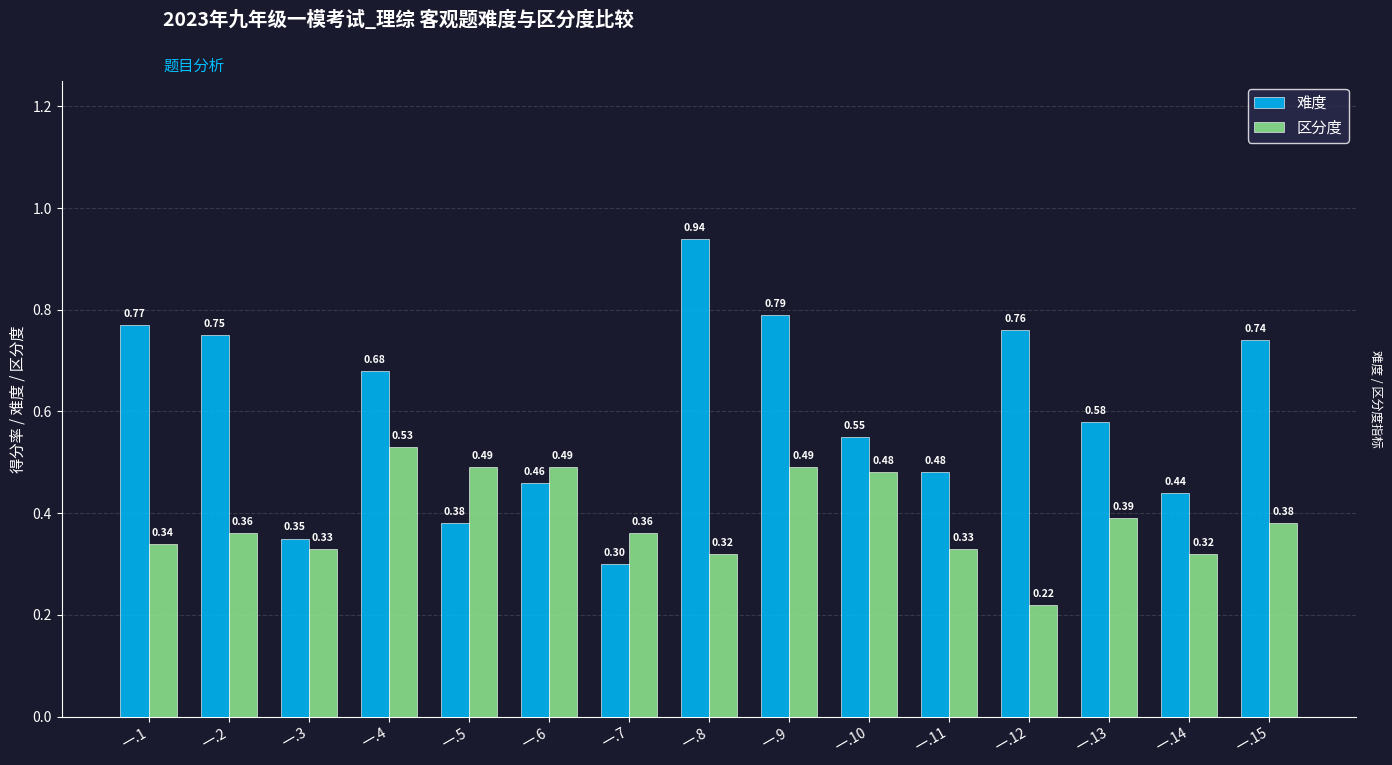

What is the value of the 区分度 bar at the 3rd from the left?

0.3